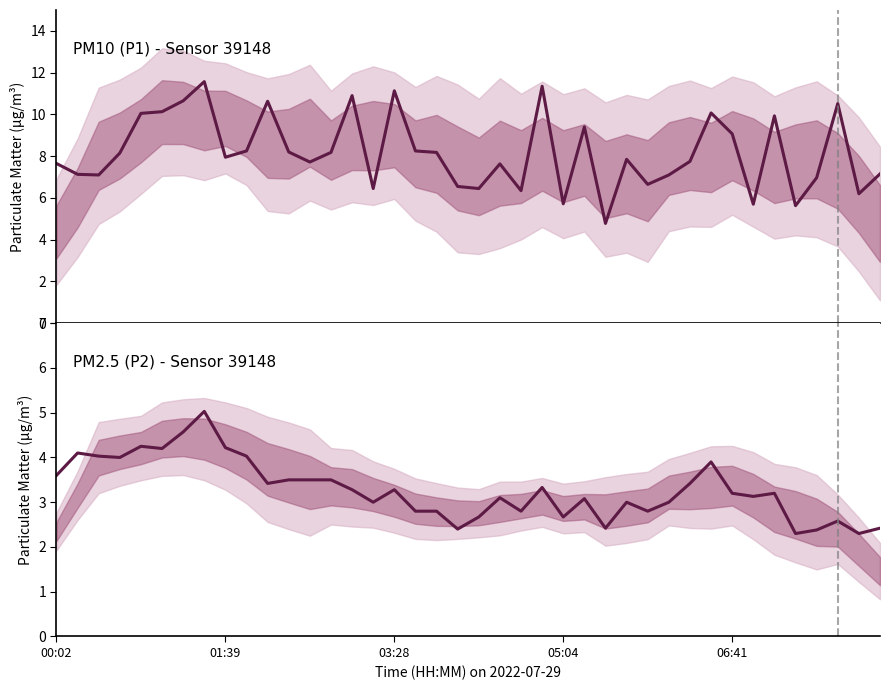

What is the greatest value displayed?

11.6